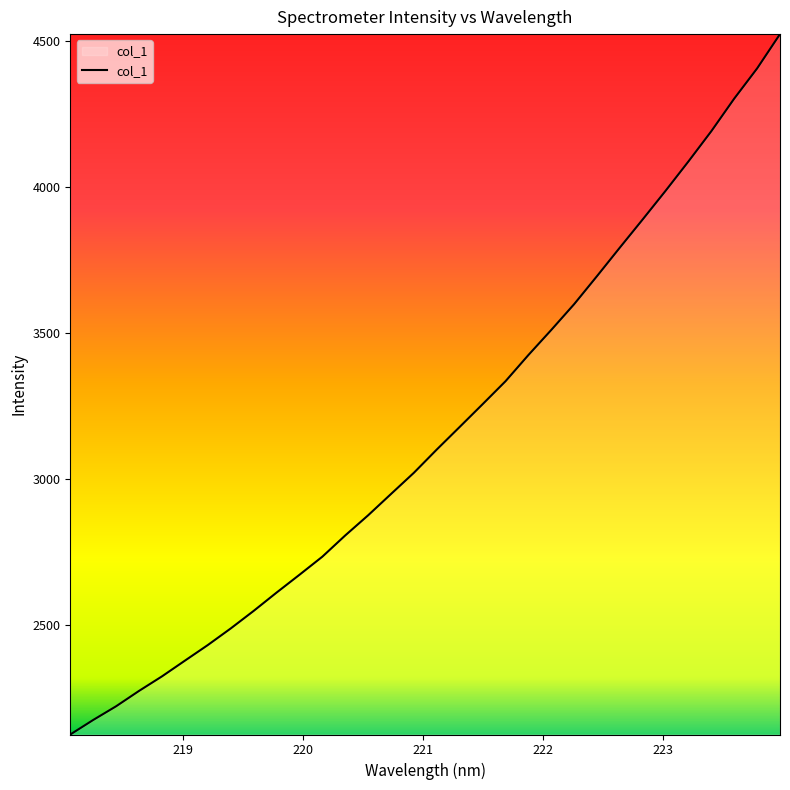

What is the difference between the maximum and minimum values?

2398.3